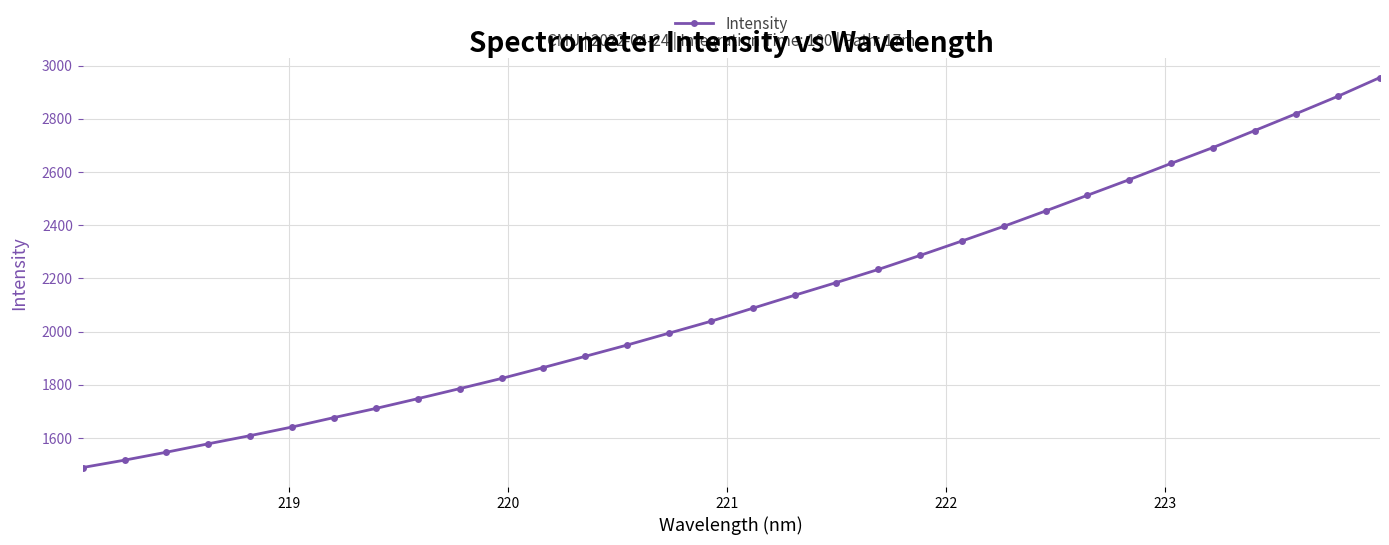

What is the minimum value shown in the chart?

1489.3